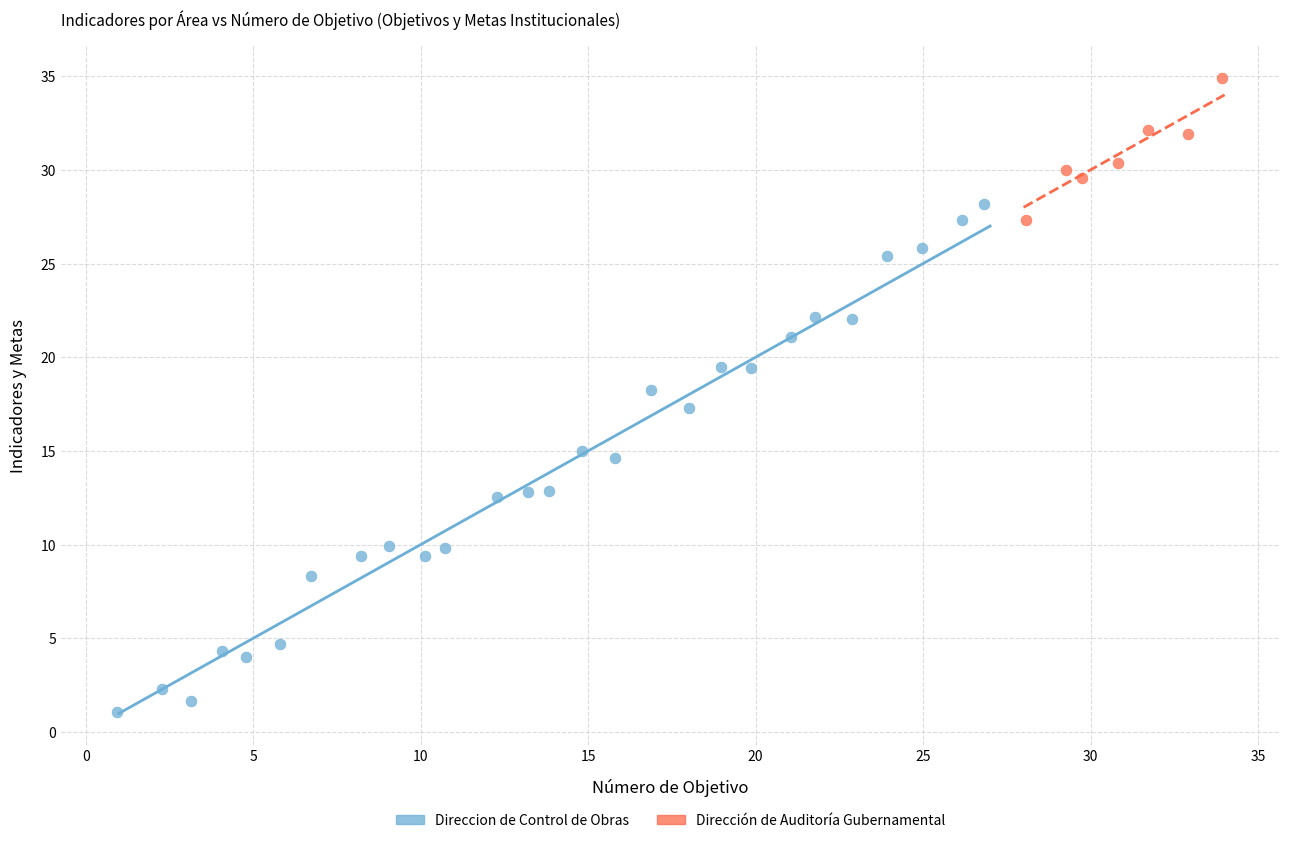

Which series contains the lowest Y value?

Direccion de Control de Obras